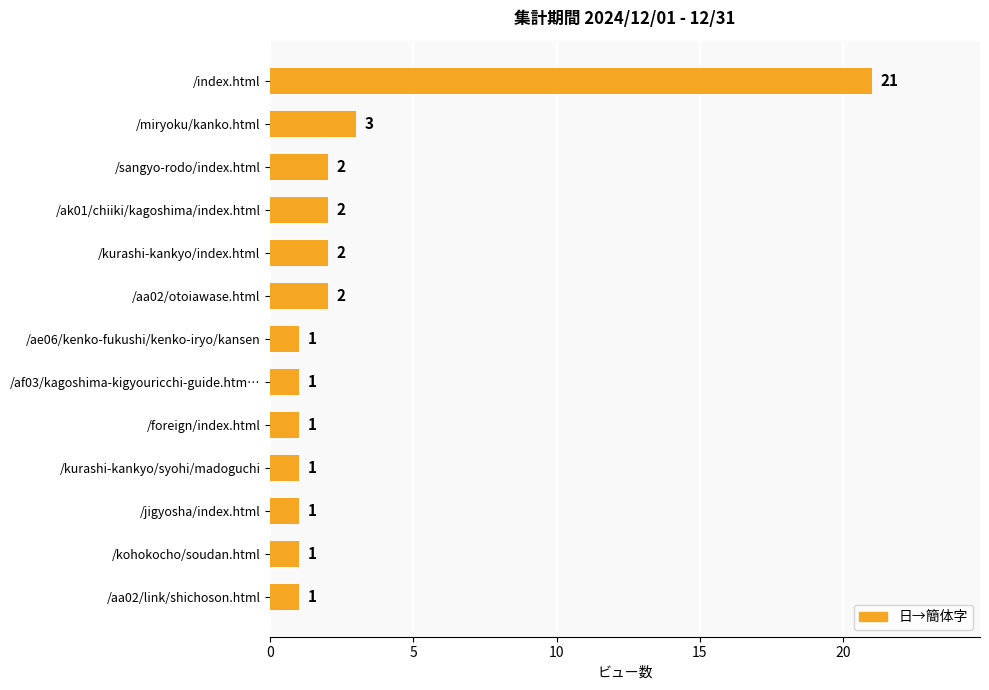

Count the number of data series in this chart.

1